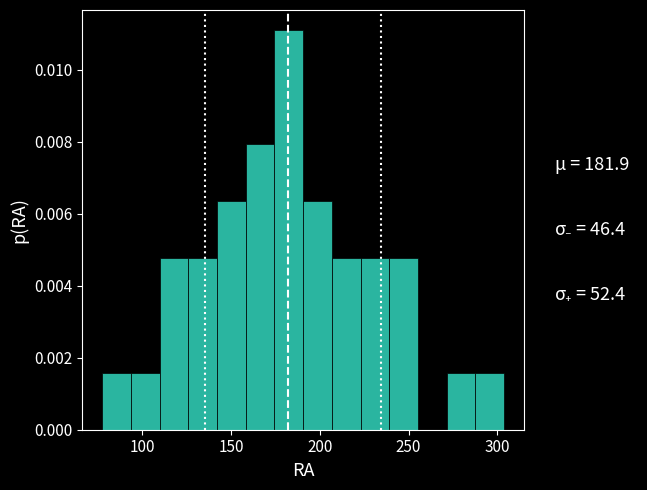

Read against the x-axis, roughly where is the centre of the tallest bar?

185